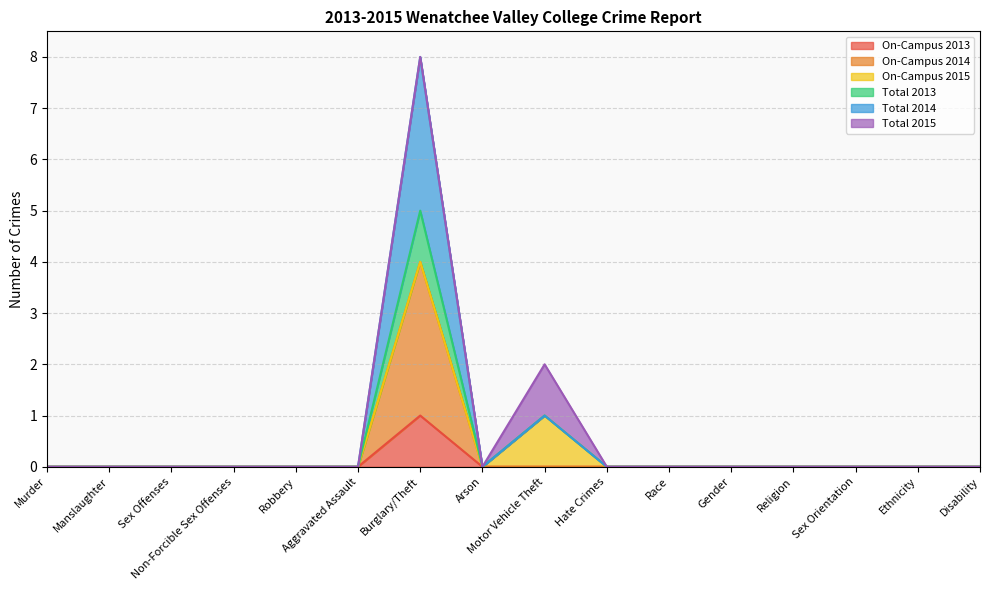

True or false: On-Campus 2014 and On-Campus 2013 cross at least once.

False